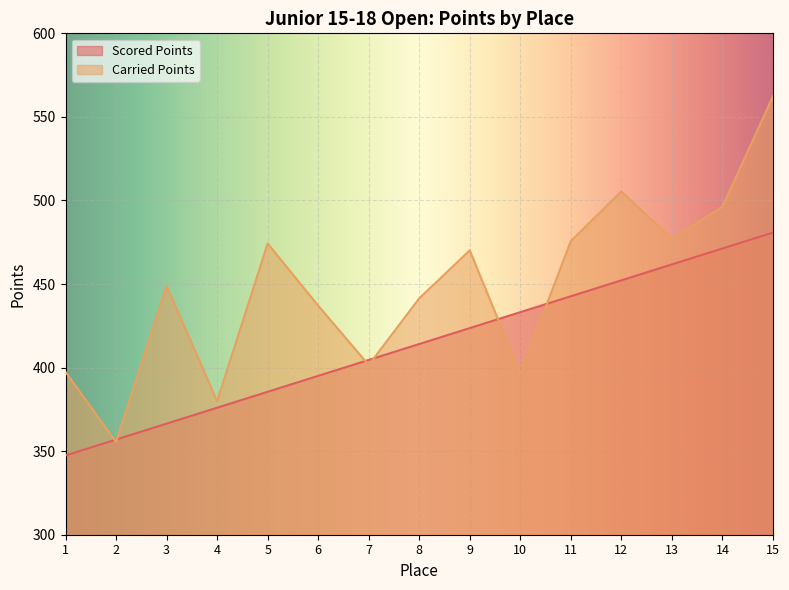

At which category does the chart reach its peak across all series?

15